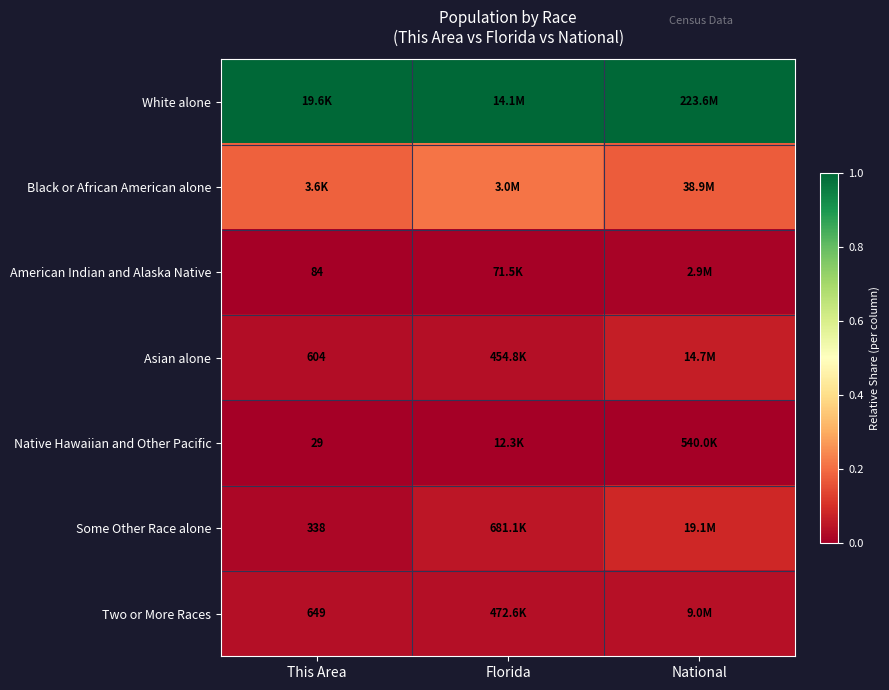

How many Asian alone values are between 0 and 1?

3